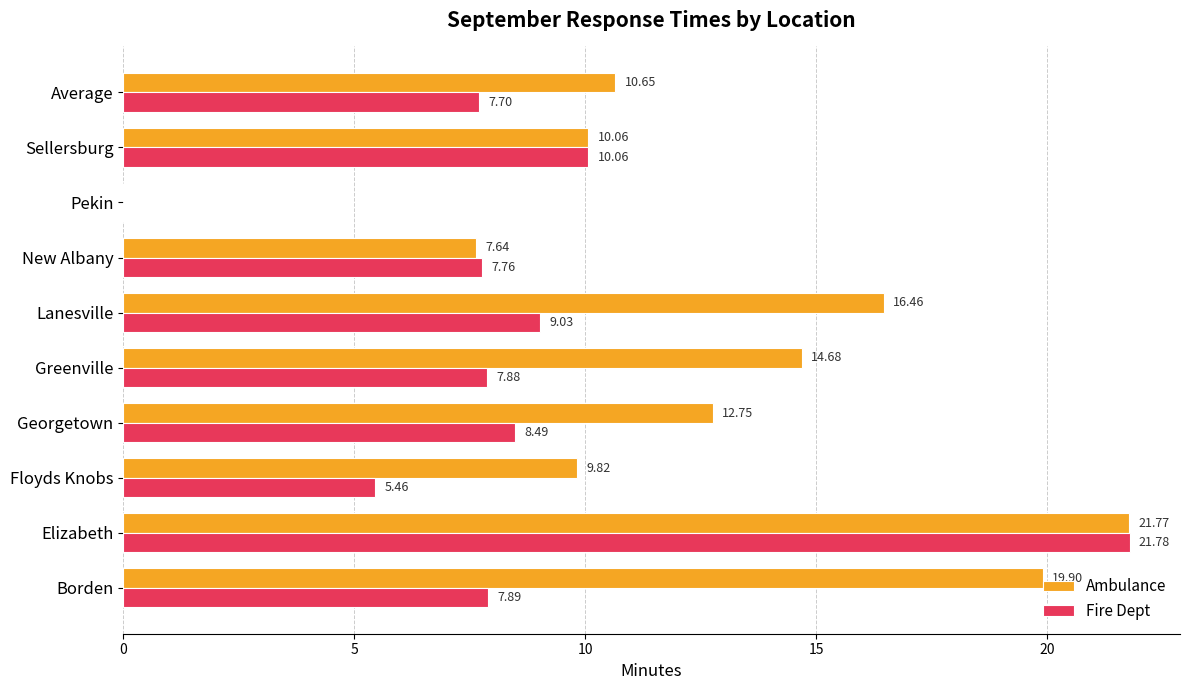

Which series has the largest total across all categories?

Ambulance